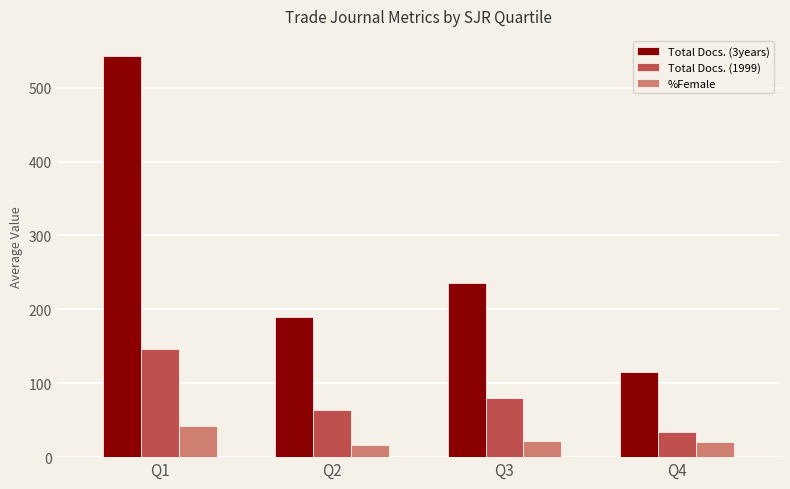

What is the lowest value of the Total Docs. (1999) series?

33.7